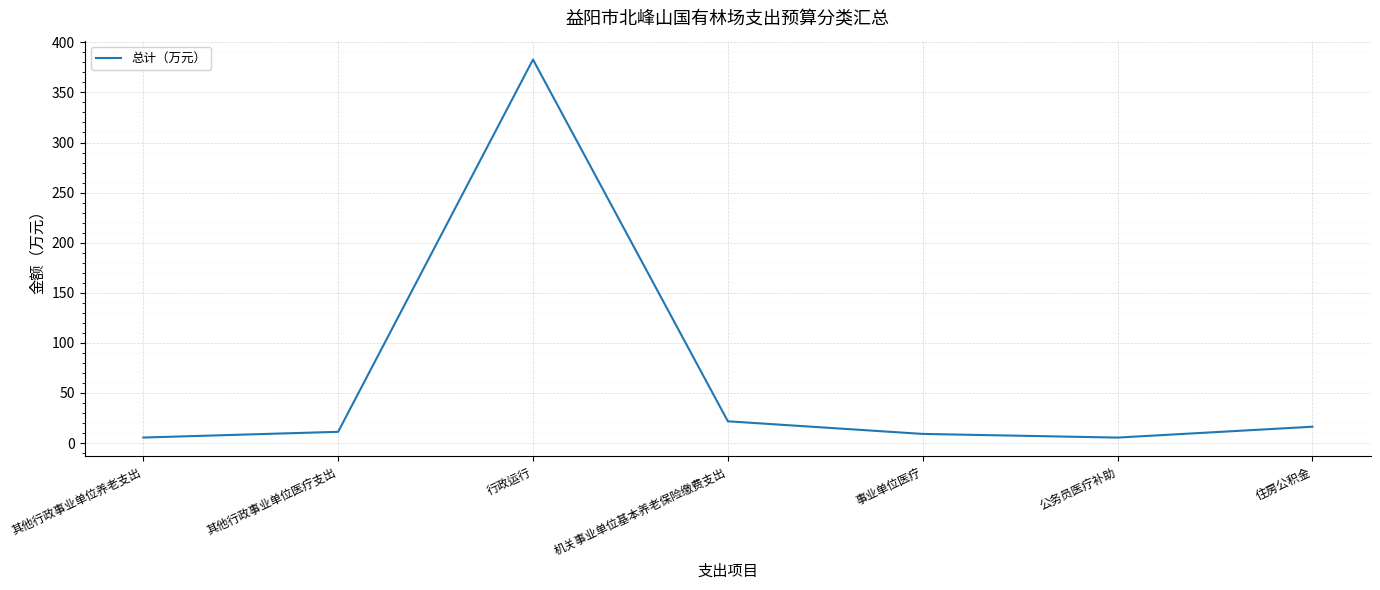

True or false: the data shows 382.8 at 行政运行.

True